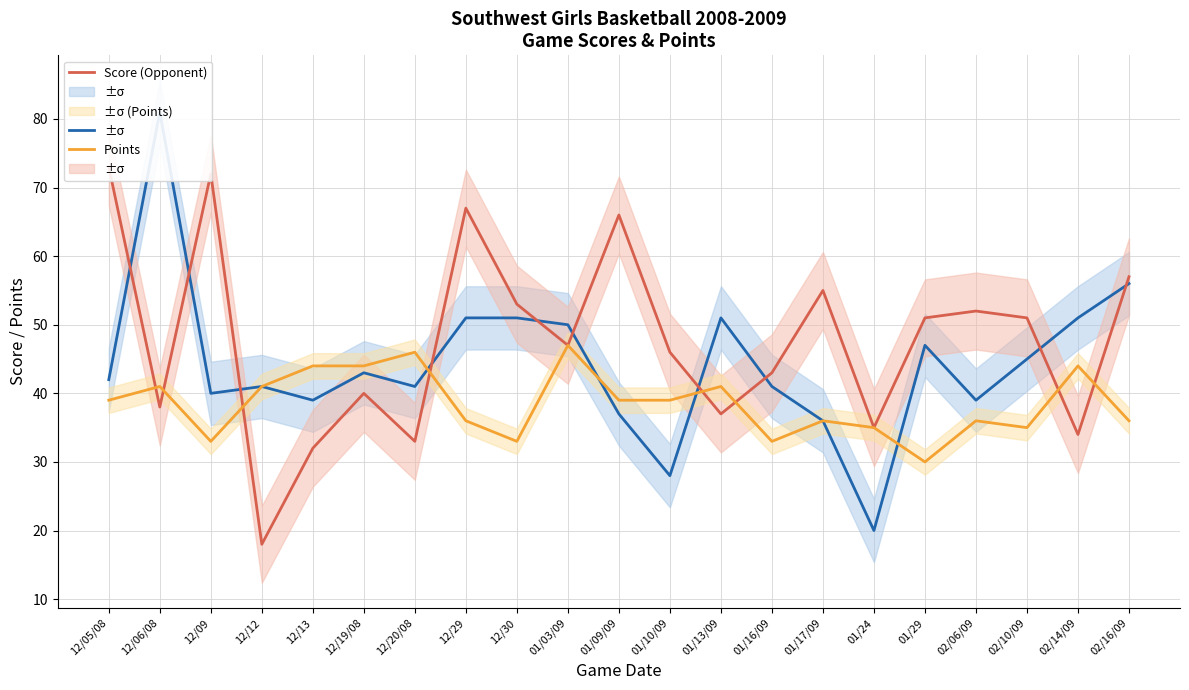

List the series in order of their peak value, lowest first.

Points, Score (Opponent), Score (Team)